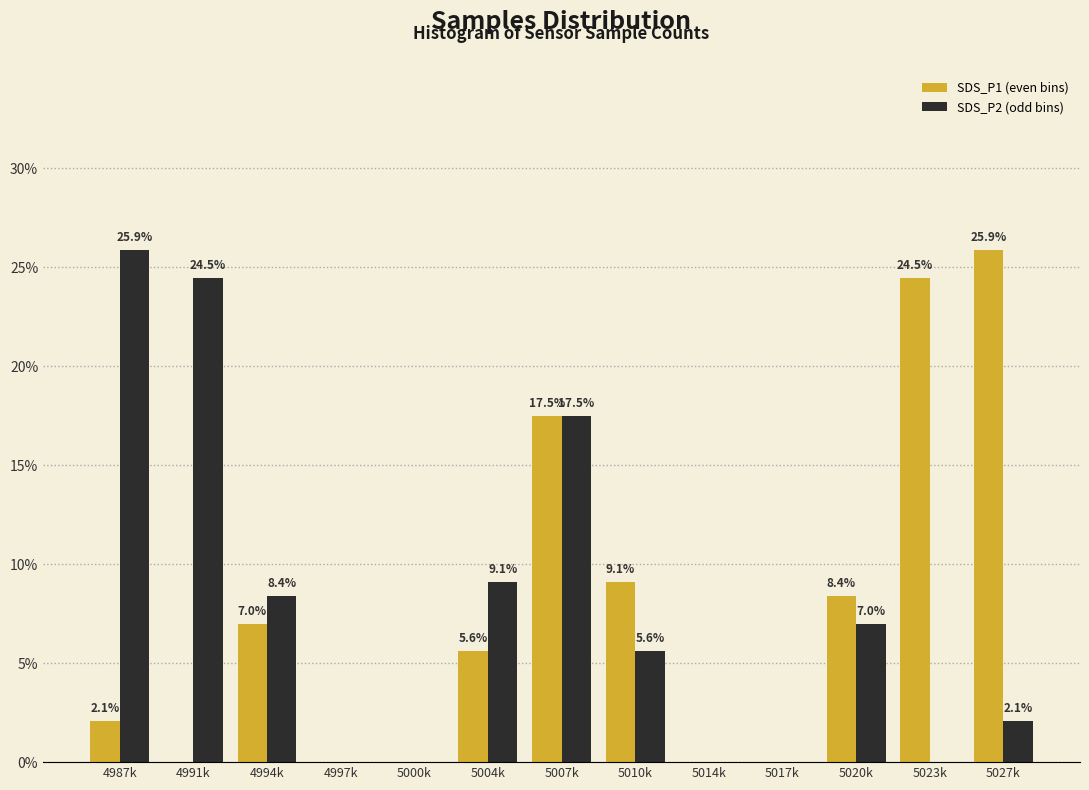

Reading right to left, what are all the values shown in this chart?

SDS_P1 (even bins): 5027k=25.9	5023k=24.5	5020k=8.4	5017k=0.0	5014k=0.0	5010k=9.1	5007k=17.5	5004k=5.6	5000k=0.0	4997k=0.0	4994k=7.0	4991k=0.0	4987k=2.1
SDS_P2 (odd bins): 5027k=2.1	5023k=0.0	5020k=7.0	5017k=0.0	5014k=0.0	5010k=5.6	5007k=17.5	5004k=9.1	5000k=0.0	4997k=0.0	4994k=8.4	4991k=24.5	4987k=25.9